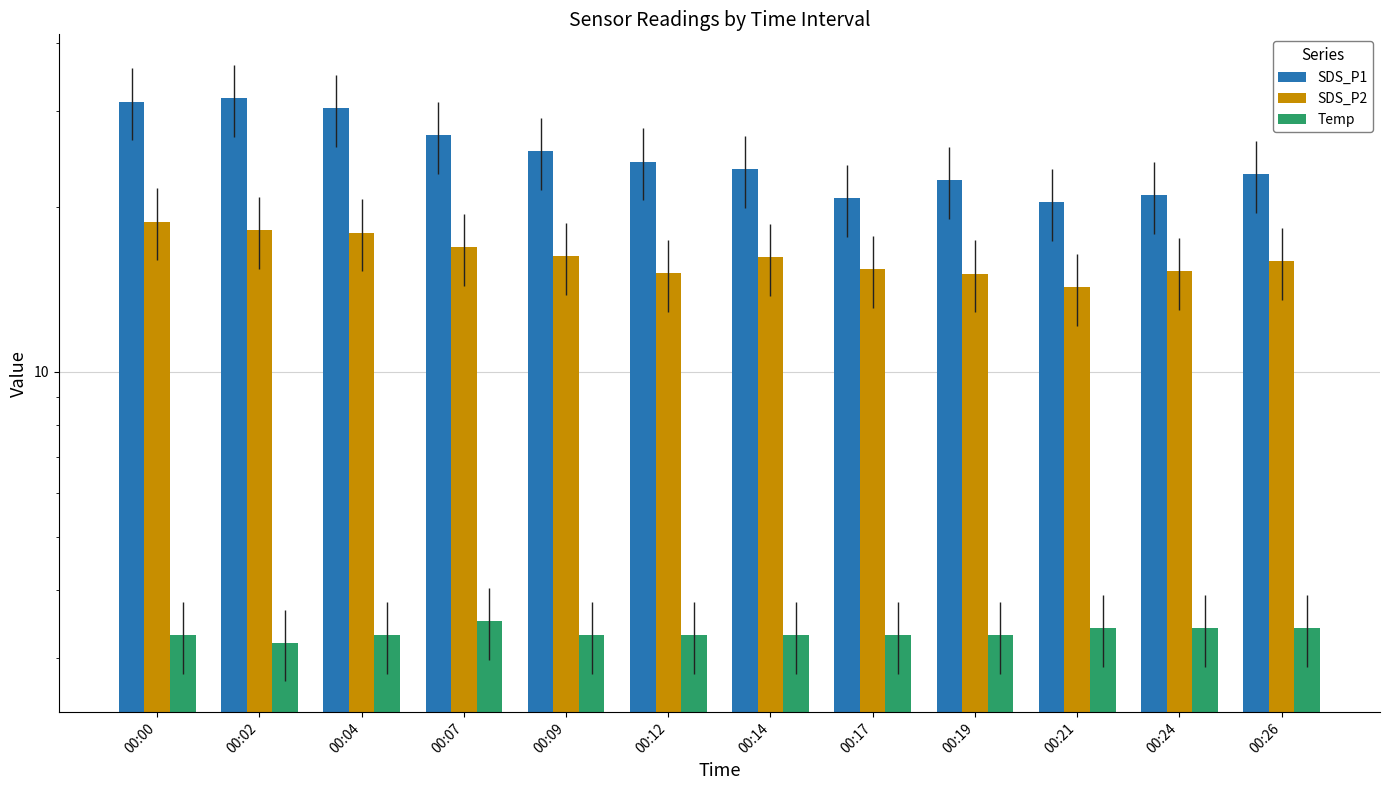

At which label does SDS_P1 reach its minimum?

00:21